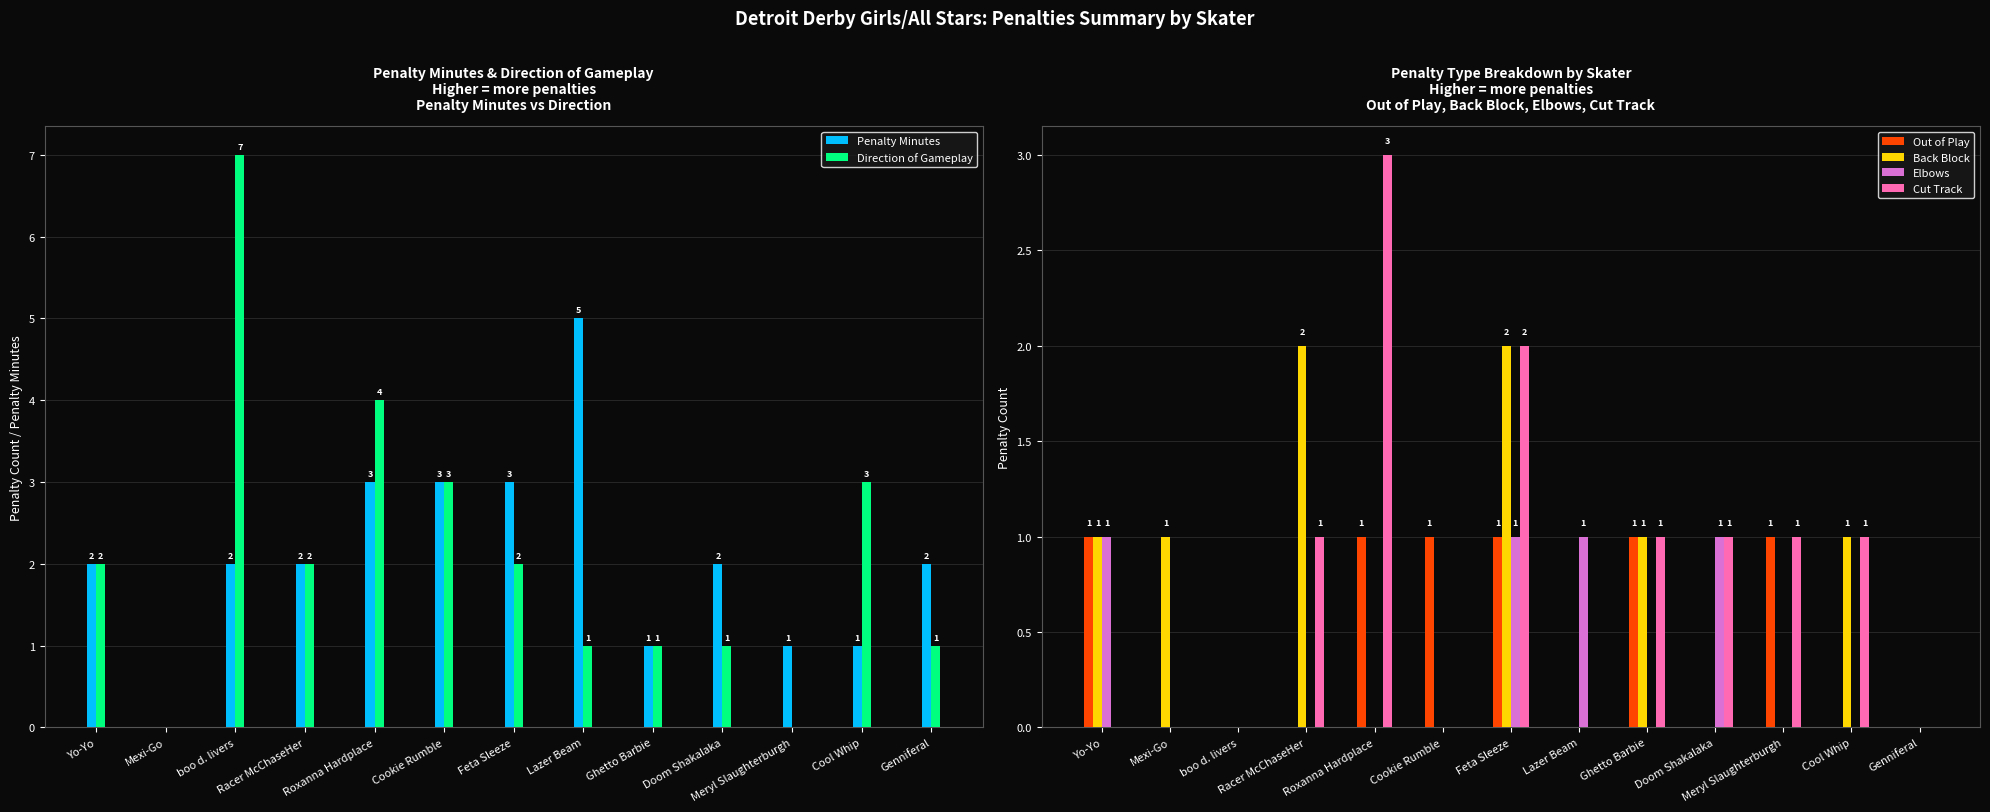

What is the label of the 7th bar from the left?

Feta Sleeze